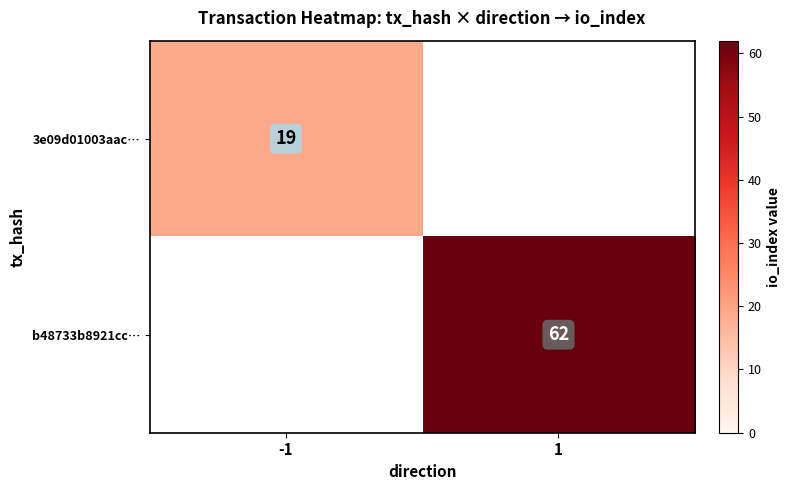

Is the value of 3e09d01003aac… at -1 greater than the value of b48733b8921cc… at 1?

No